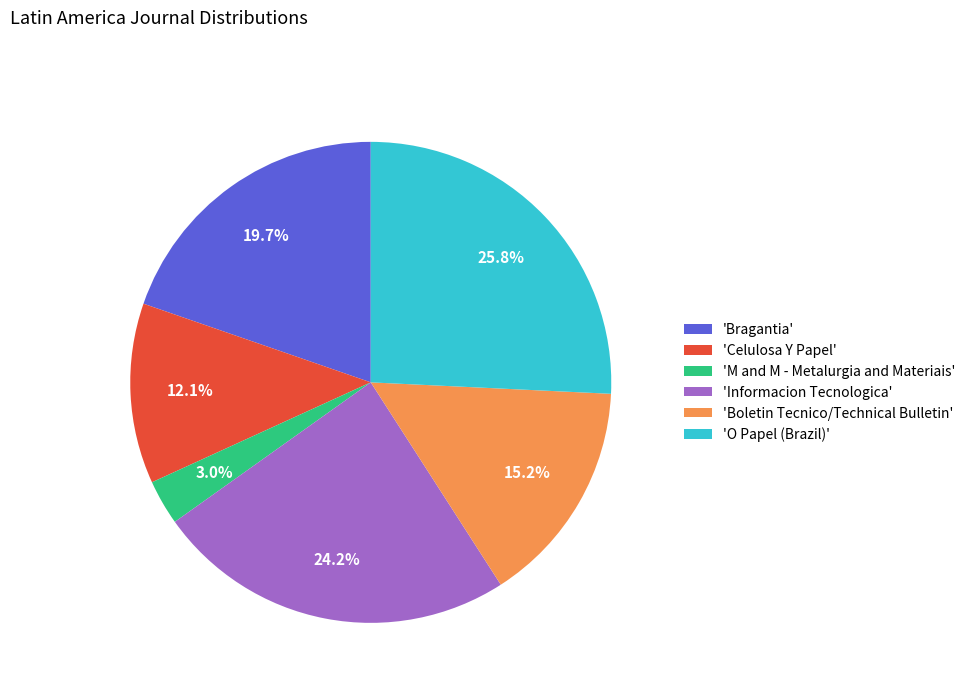

Between 'M and M - Metalurgia and Materiais' and 'Informacion Tecnologica', which is larger?

'Informacion Tecnologica'